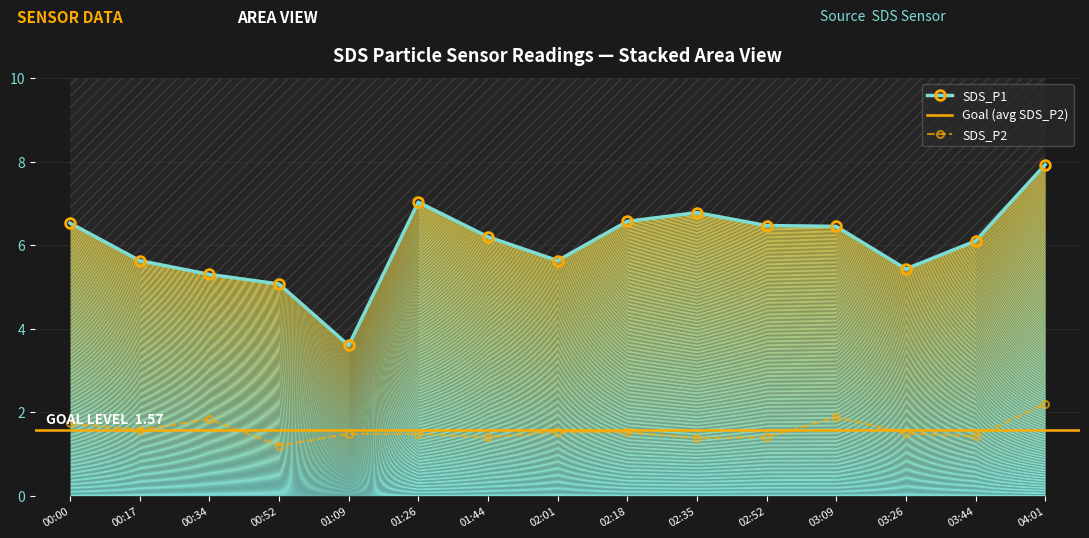

Reading right to left, what are all the values shown in this chart?

SDS_P1: 04:01=7.9	03:44=6.1	03:26=5.4	03:09=6.5	02:52=6.5	02:35=6.8	02:18=6.6	02:01=5.6	01:44=6.2	01:26=7.0	01:09=3.6	00:52=5.1	00:34=5.3	00:17=5.6	00:00=6.5
SDS_P2: 04:01=2.2	03:44=1.4	03:26=1.5	03:09=1.9	02:52=1.4	02:35=1.4	02:18=1.5	02:01=1.5	01:44=1.4	01:26=1.5	01:09=1.5	00:52=1.2	00:34=1.8	00:17=1.6	00:00=1.7